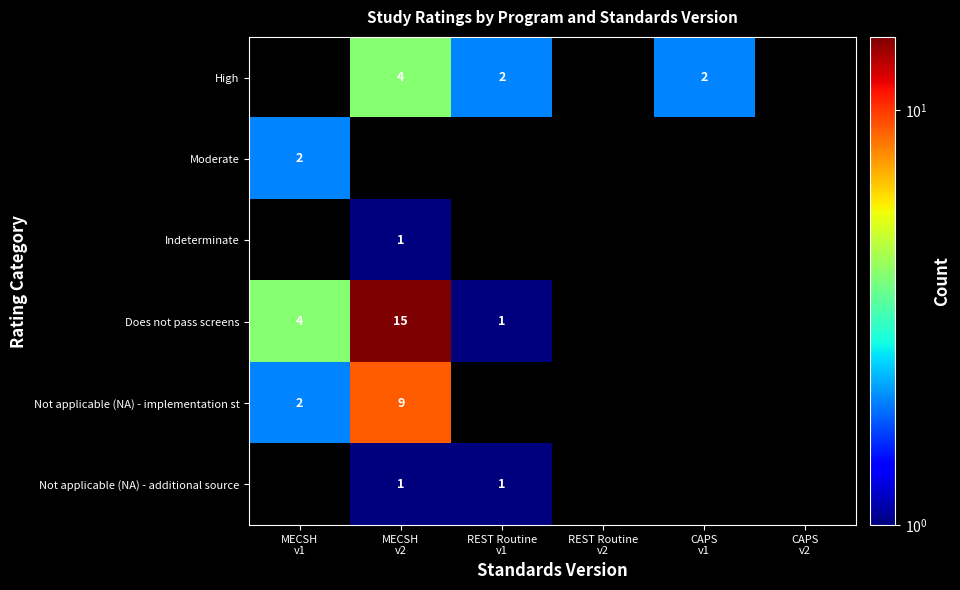

At which label is Moderate closest to 2?

MECSH v1